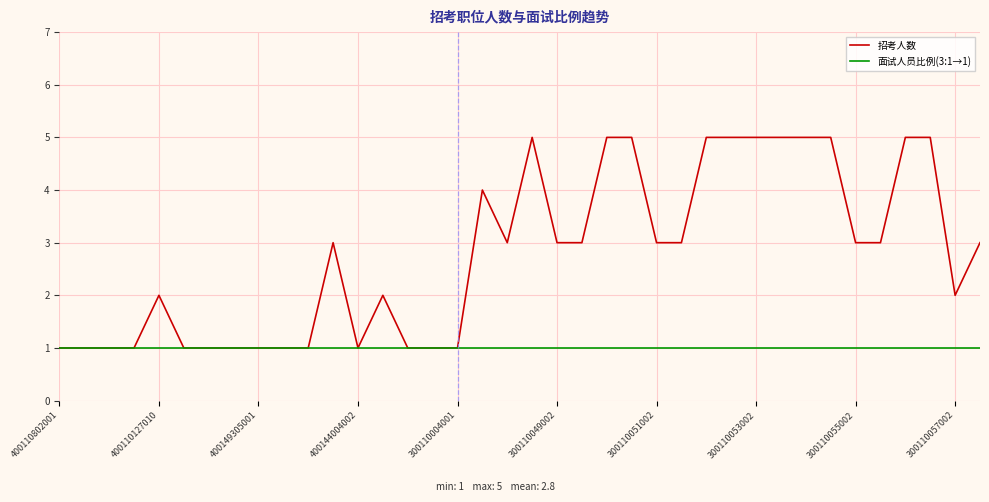

Which series has the largest total across all categories?

招考人数